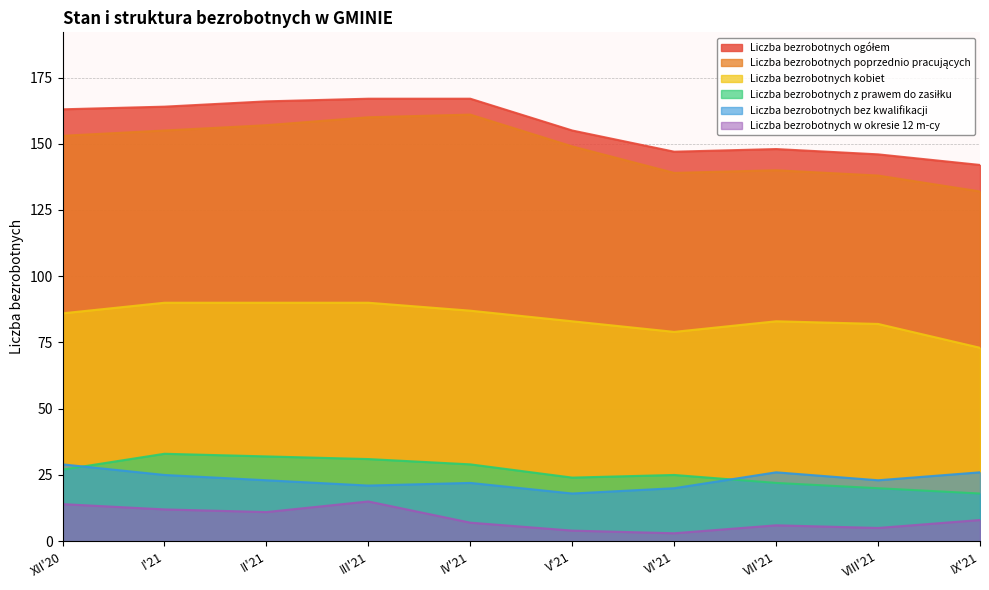

Reading left to right, extract all data points from this chart.

Liczba bezrobotnych ogółem: XII'20=163	I'21=164	II'21=166	III'21=167	IV'21=167	V'21=155	VI'21=147	VII'21=148	VIII'21=146	IX'21=142
Liczba bezrobotnych z prawem do zasiłku: XII'20=27	I'21=33	II'21=32	III'21=31	IV'21=29	V'21=24	VI'21=25	VII'21=22	VIII'21=20	IX'21=18
Liczba bezrobotnych poprzednio pracujących: XII'20=153	I'21=155	II'21=157	III'21=160	IV'21=161	V'21=149	VI'21=139	VII'21=140	VIII'21=138	IX'21=132
Liczba bezrobotnych kobiet: XII'20=86	I'21=90	II'21=90	III'21=90	IV'21=87	V'21=83	VI'21=79	VII'21=83	VIII'21=82	IX'21=73
Liczba bezrobotnych w okresie 12 m-cy: XII'20=14	I'21=12	II'21=11	III'21=15	IV'21=7	V'21=4	VI'21=3	VII'21=6	VIII'21=5	IX'21=8
Liczba bezrobotnych bez kwalifikacji: XII'20=29	I'21=25	II'21=23	III'21=21	IV'21=22	V'21=18	VI'21=20	VII'21=26	VIII'21=23	IX'21=26